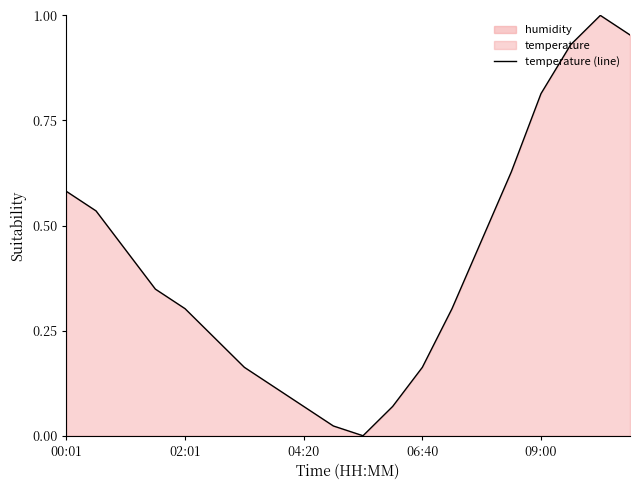

How many values are above zero?

19